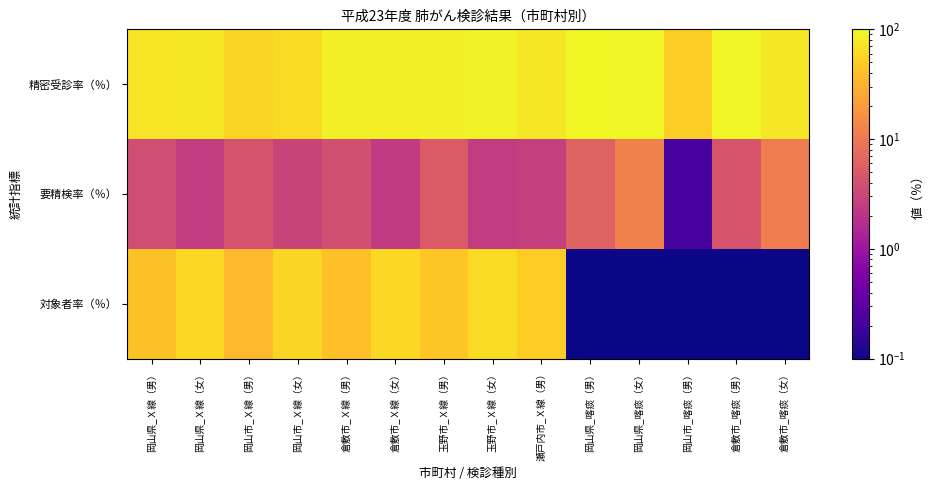

Rank the series by their average value, from highest to lowest.

精密受診率（％）, 対象者率（％）, 要精検率（％）